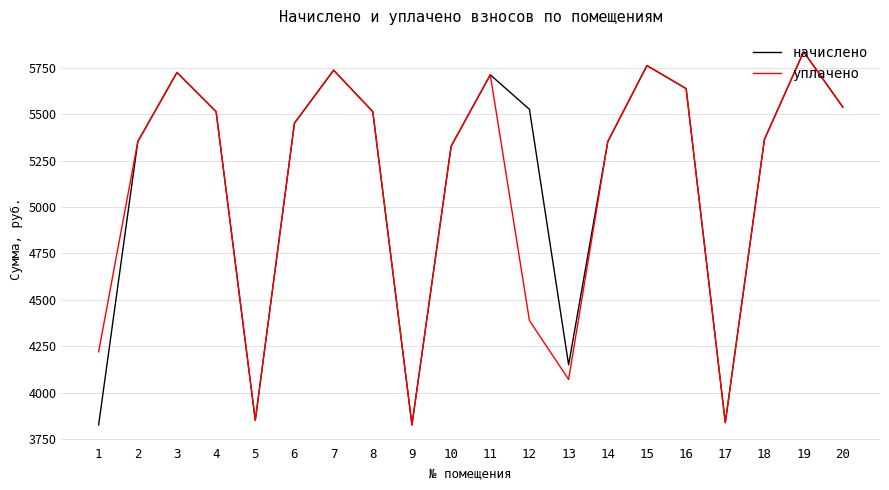

The value of уплачено at 3 is 5725.7. True or false?

True